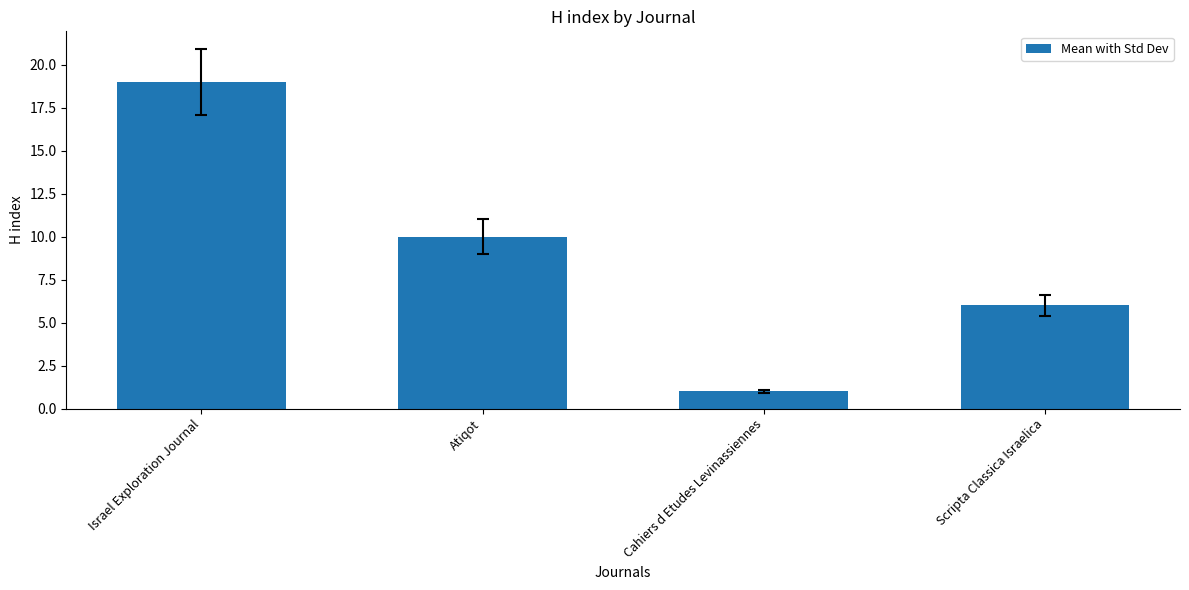

What position from the left is Israel Exploration Journal?

1